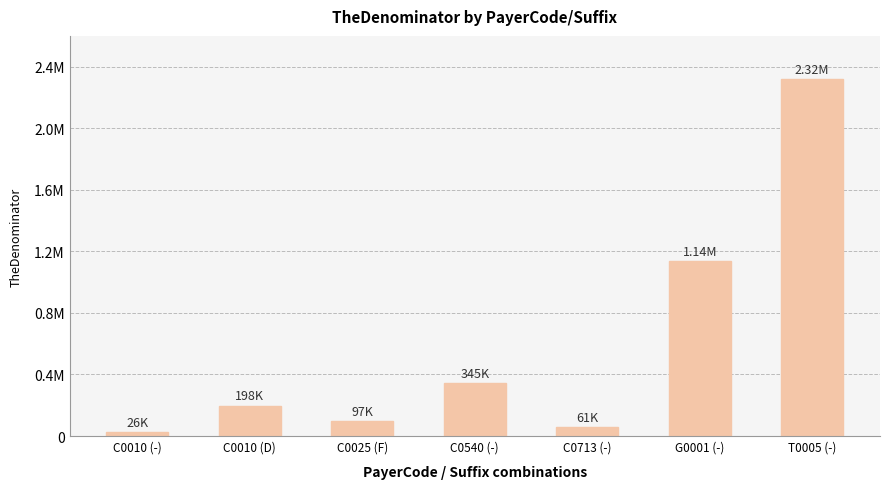

What is the label of the 6th bar from the right?

C0010 (D)